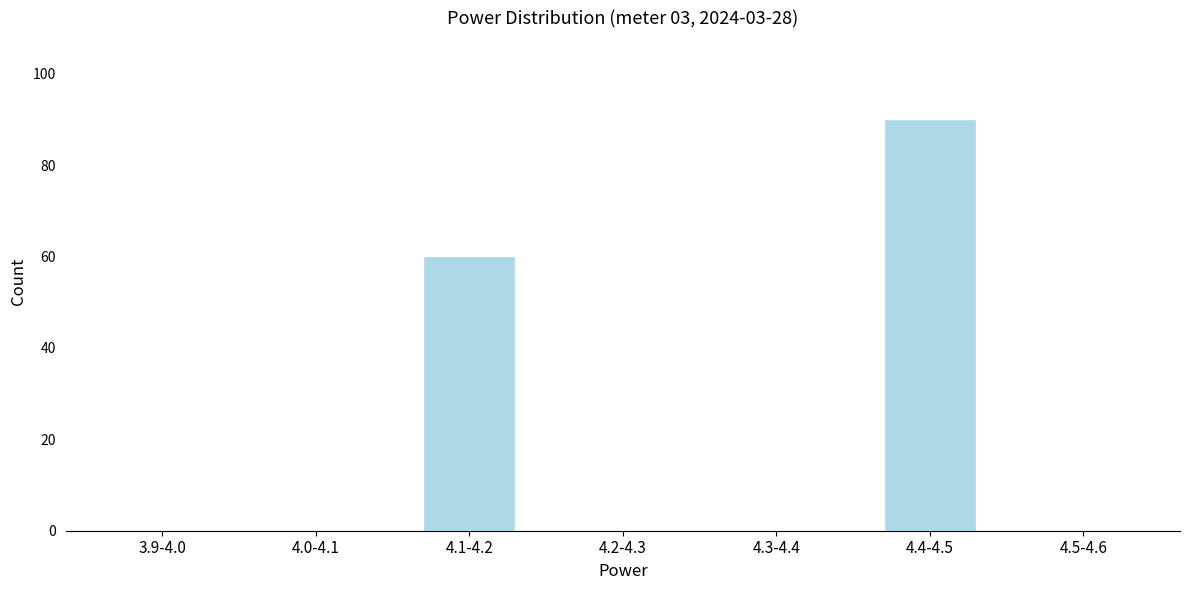

Reading left to right, transcribe all the data shown in this chart.

3.9-4.0=0	4.0-4.1=0	4.1-4.2=60	4.2-4.3=0	4.3-4.4=0	4.4-4.5=90	4.5-4.6=0